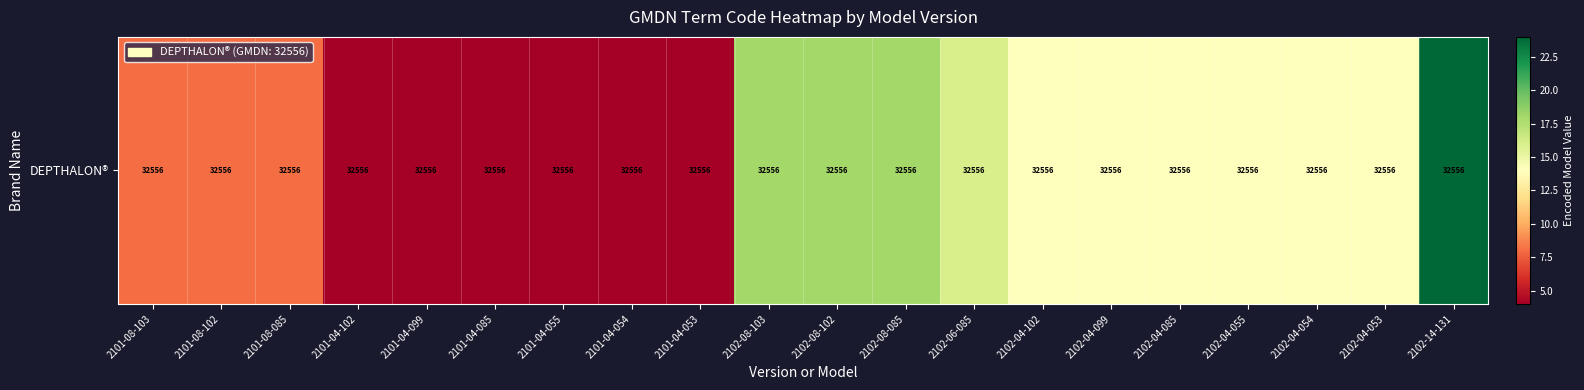

What is the sum of all values?

226